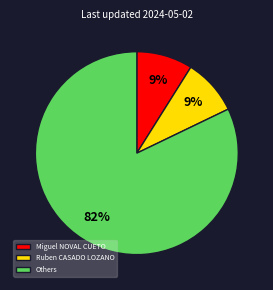

Does any single category account for the majority?

Yes